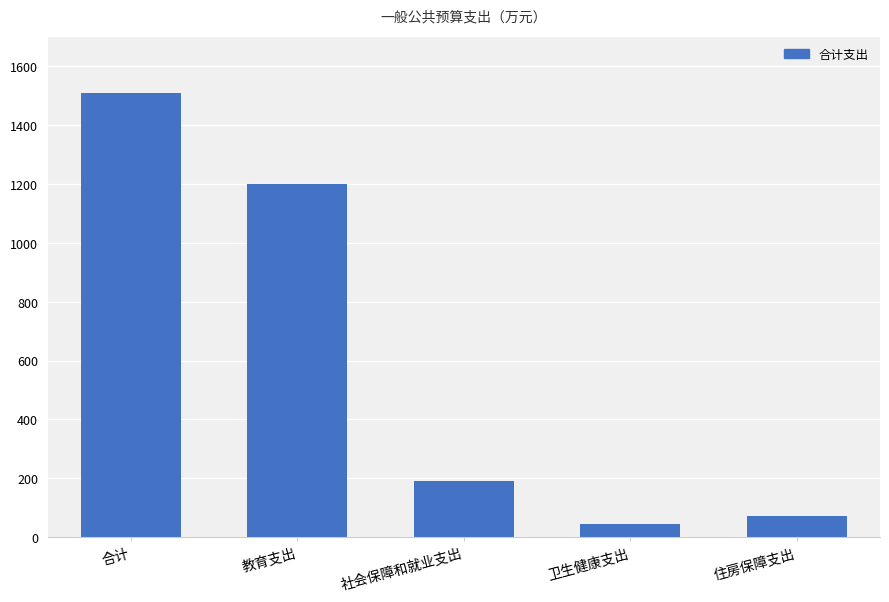

What is the greatest value displayed?

1507.7